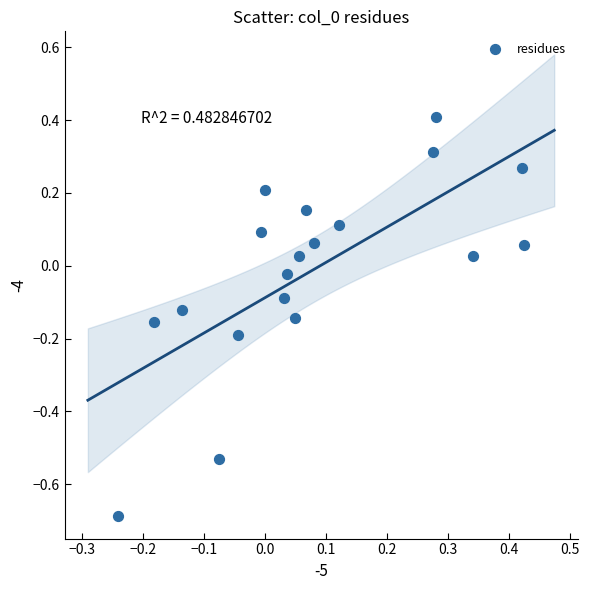

What is the range of Y values (max minus min)?

1.1